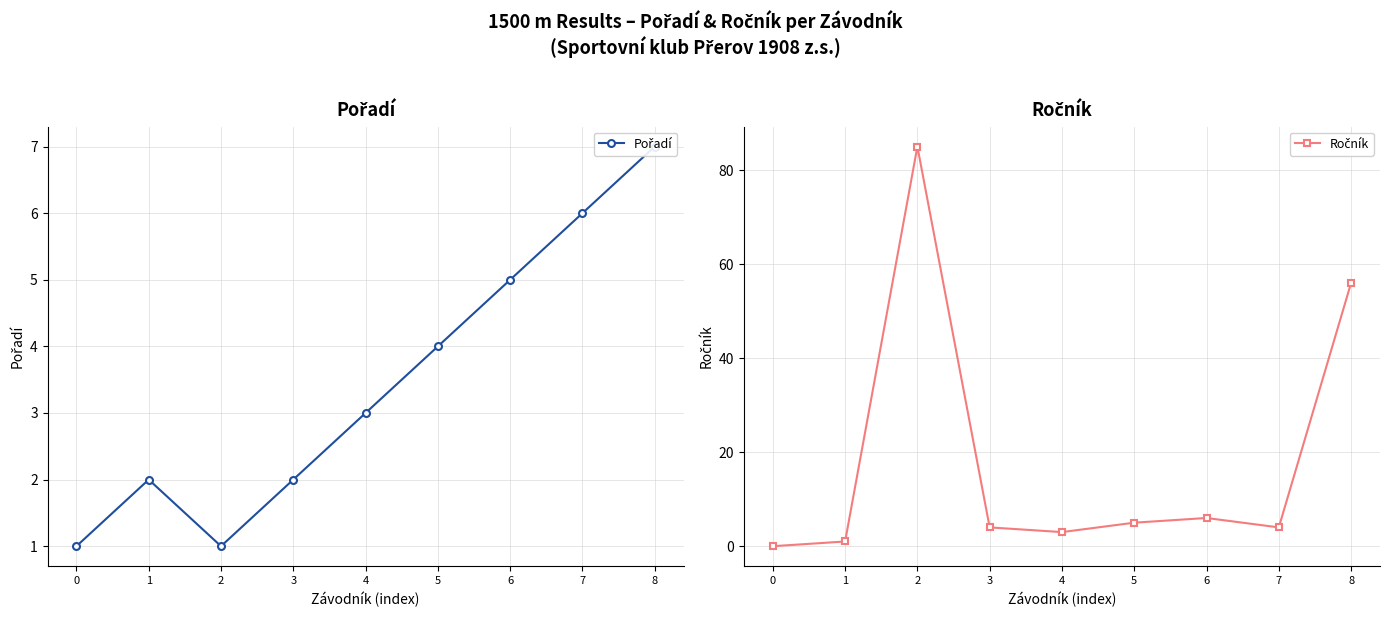

At which category is the sum across all series the highest?

2